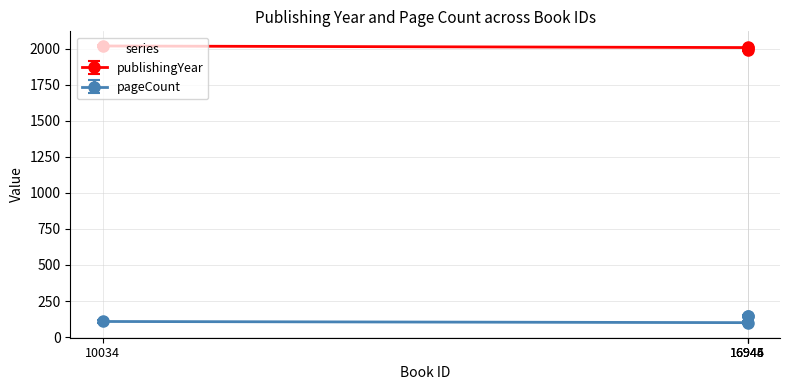

What is the value of the pageCount point at the 3rd from the left?

148